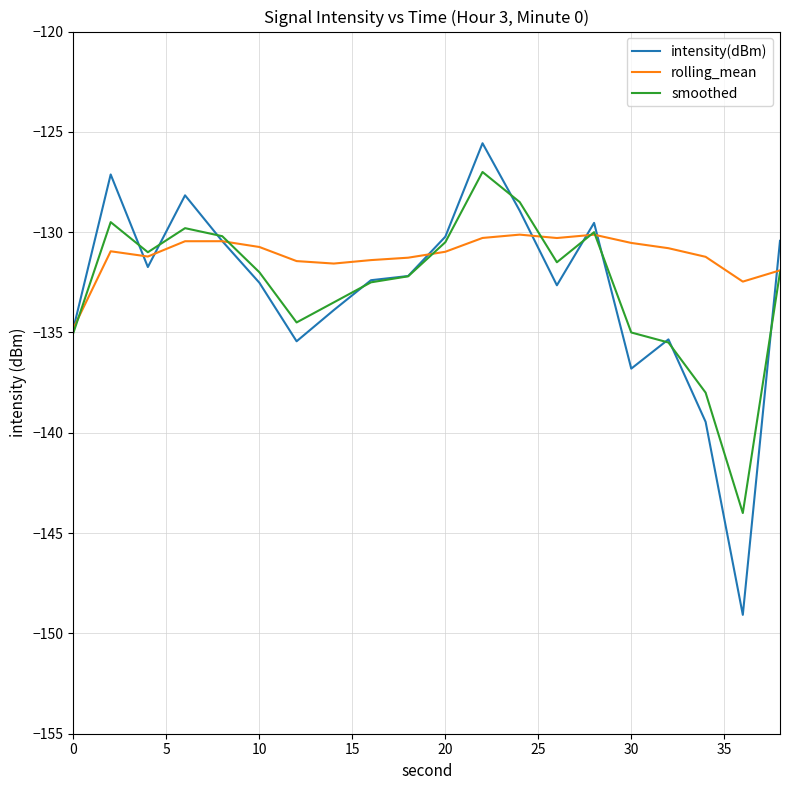

What is the minimum value for rolling_mean?

-134.8